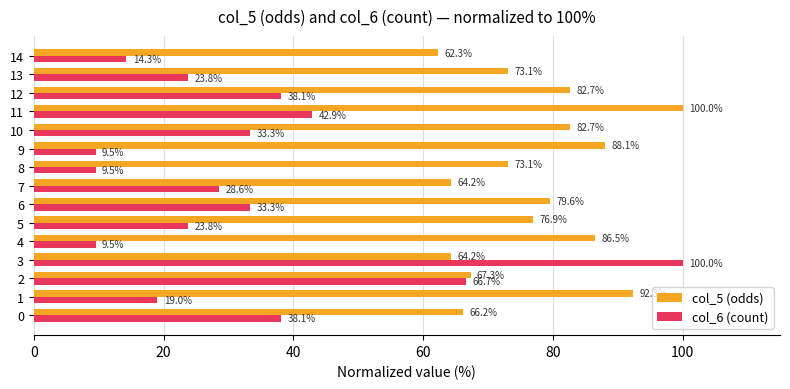

At which label does col_5 (odds) reach its peak?

11